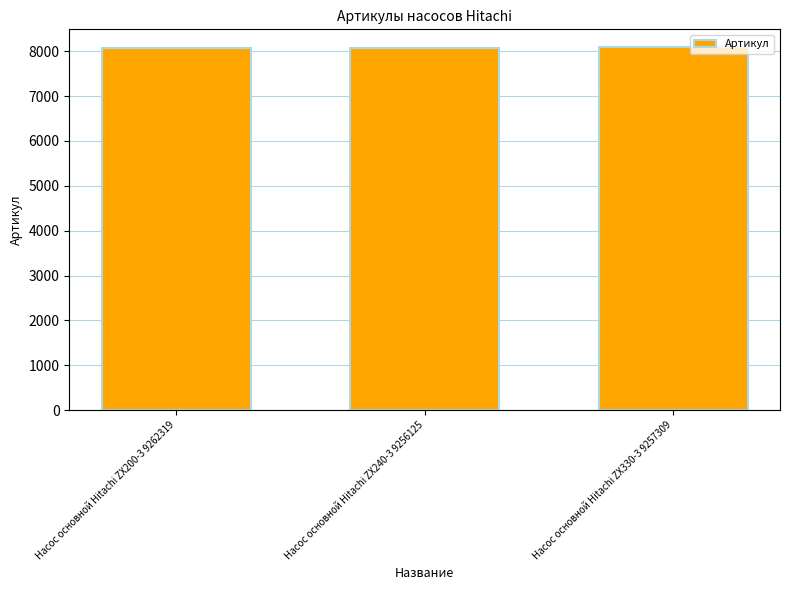

What is the average value?

8084